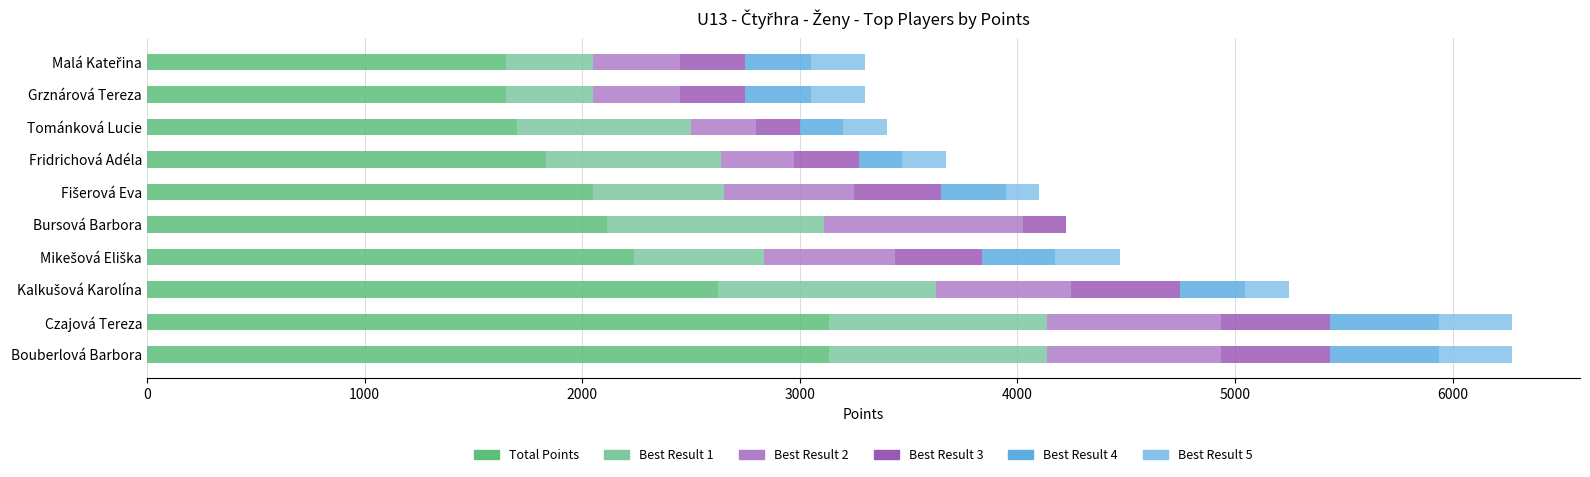

The Total Points series shows 3136 at Czajová Tereza. True or false?

True